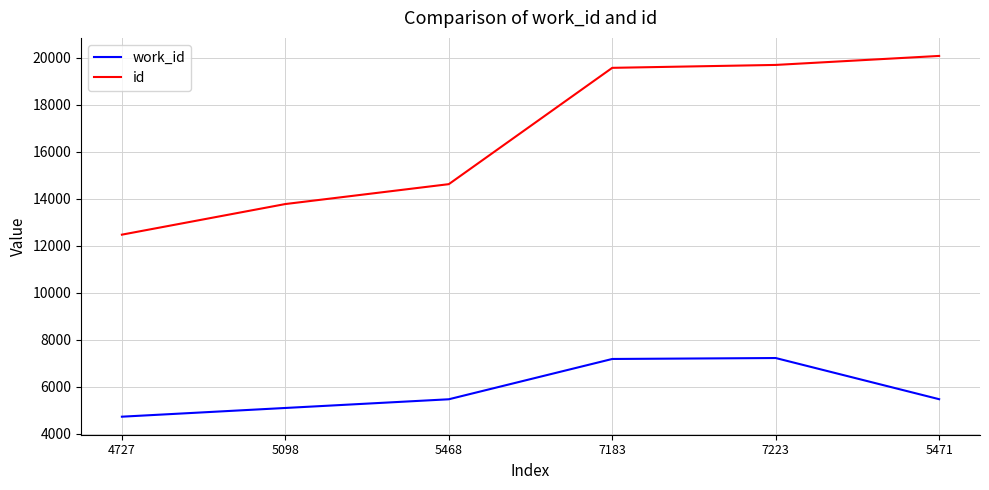

Which series has the widest spread of values?

id